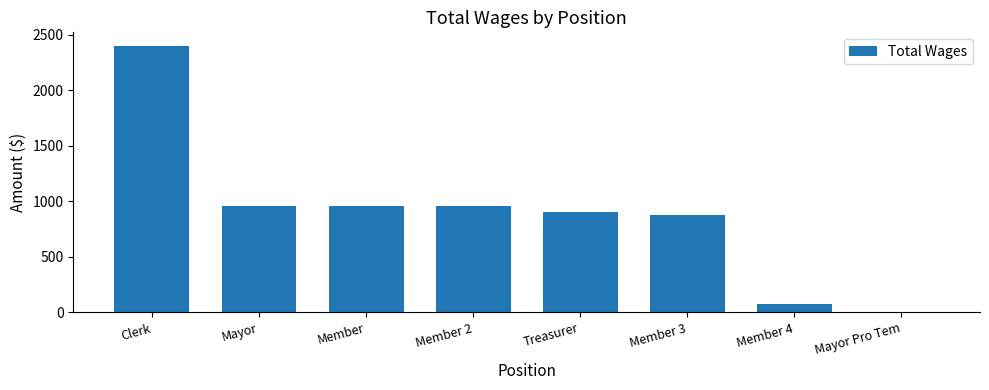

What is the change in value from Member to Member 4?

-880